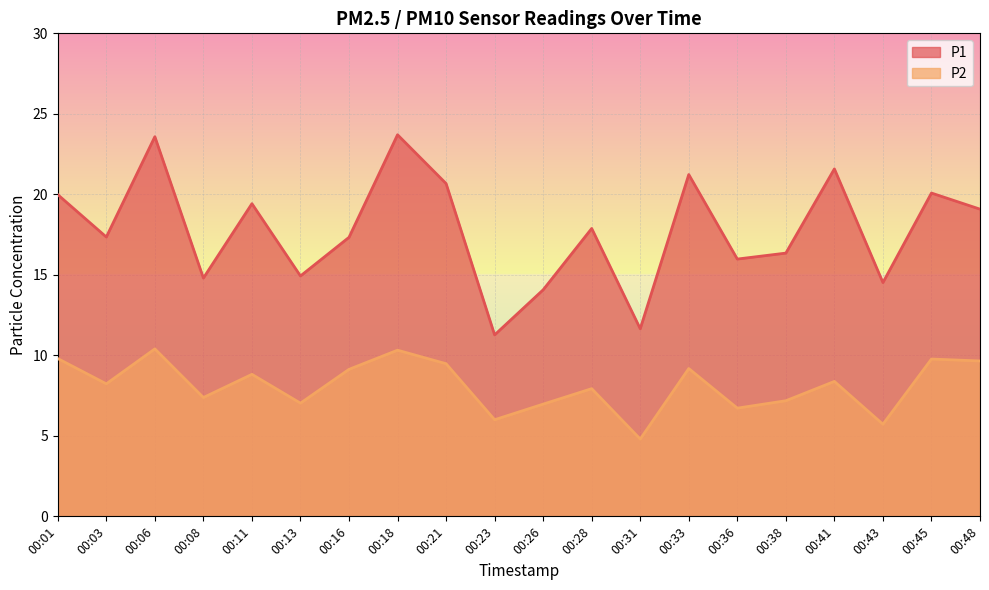

Which has a higher value, 00:03 or 00:28?

00:28